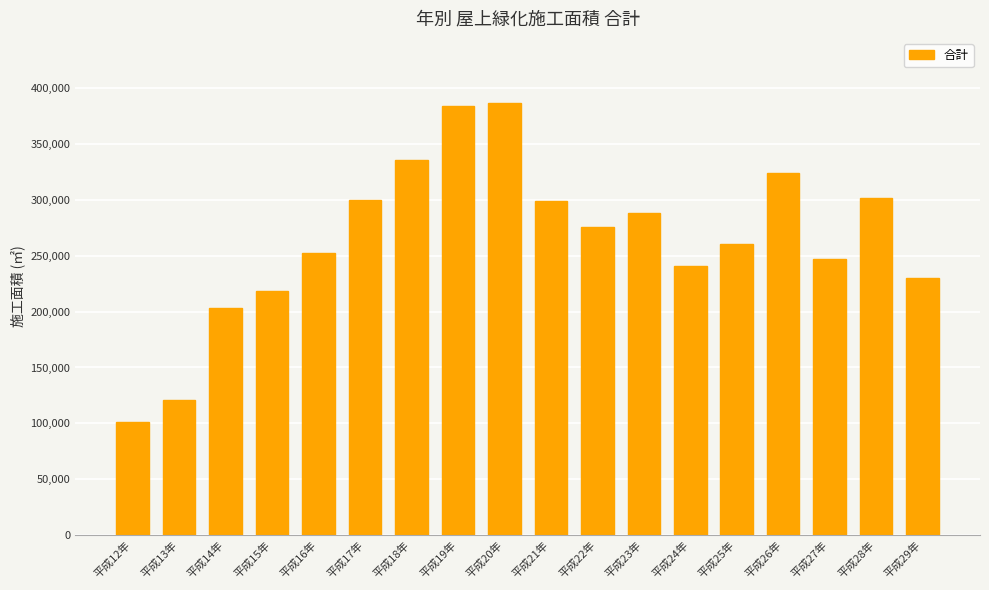

Which category has the lowest value across all series?

平成12年